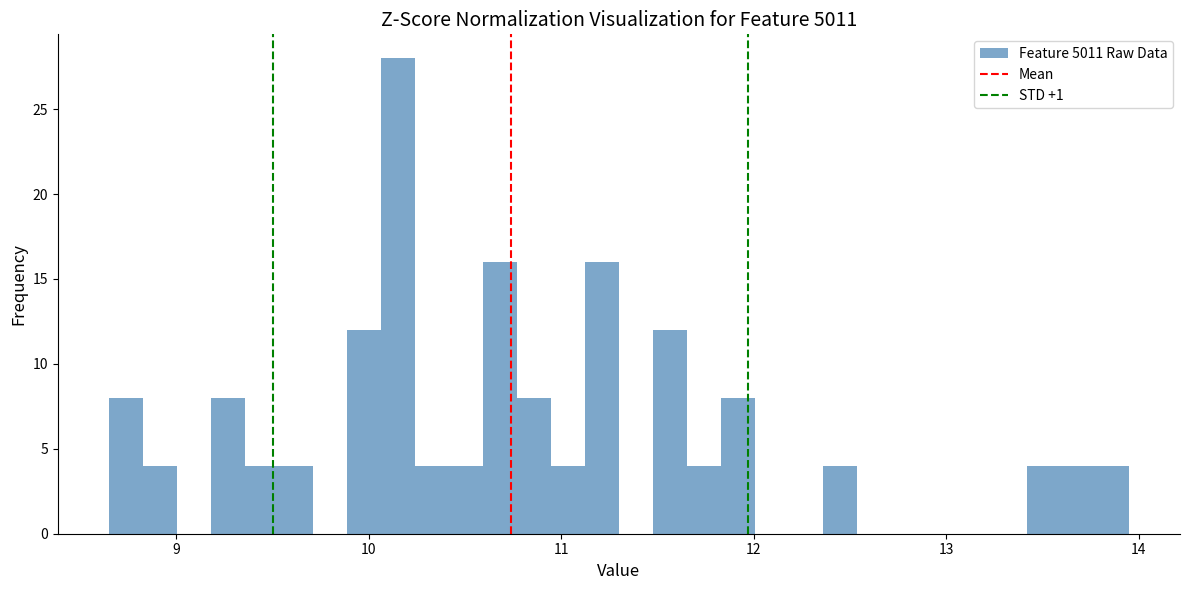

Around what value on the x-axis is the tallest bar? Give the approximate position of its centre, as read against the axis.

10.2